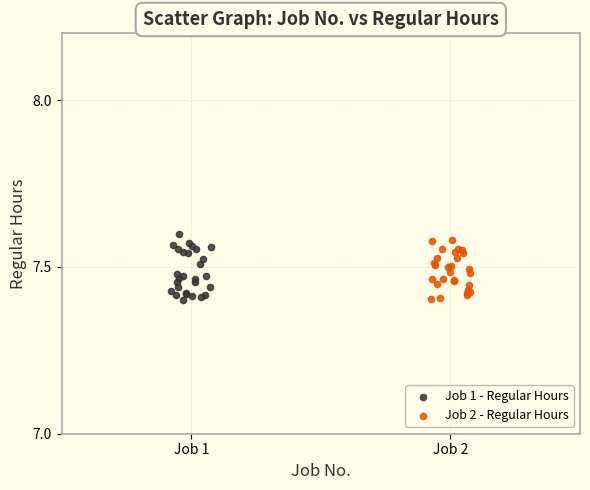

Which series has the largest Y range (max minus min)?

Job 1 - Regular Hours